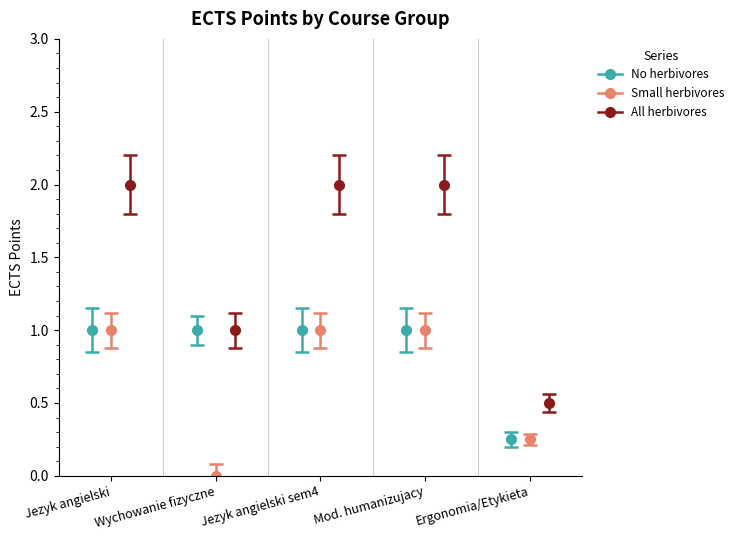

Count the number of data series in this chart.

3